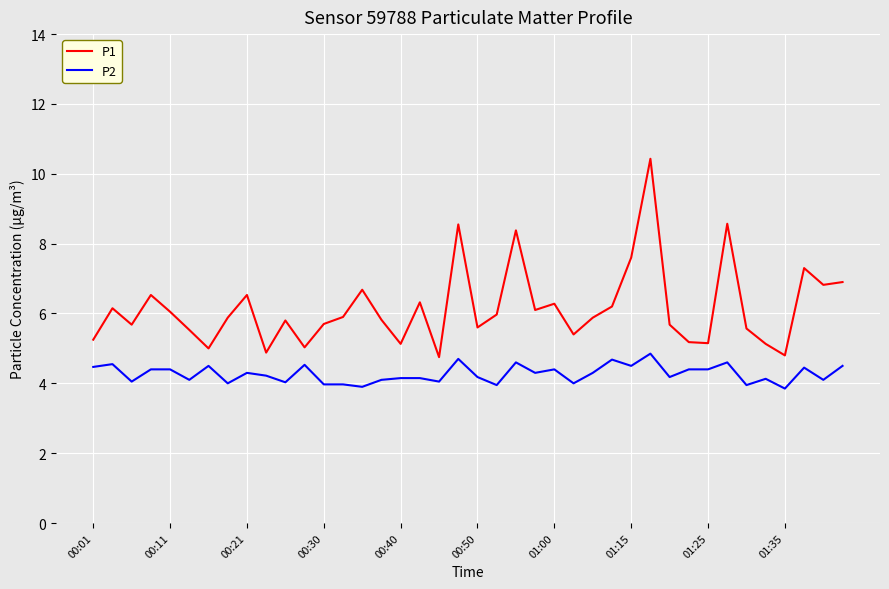

List the series in order of their overall mean, lowest first.

P2, P1